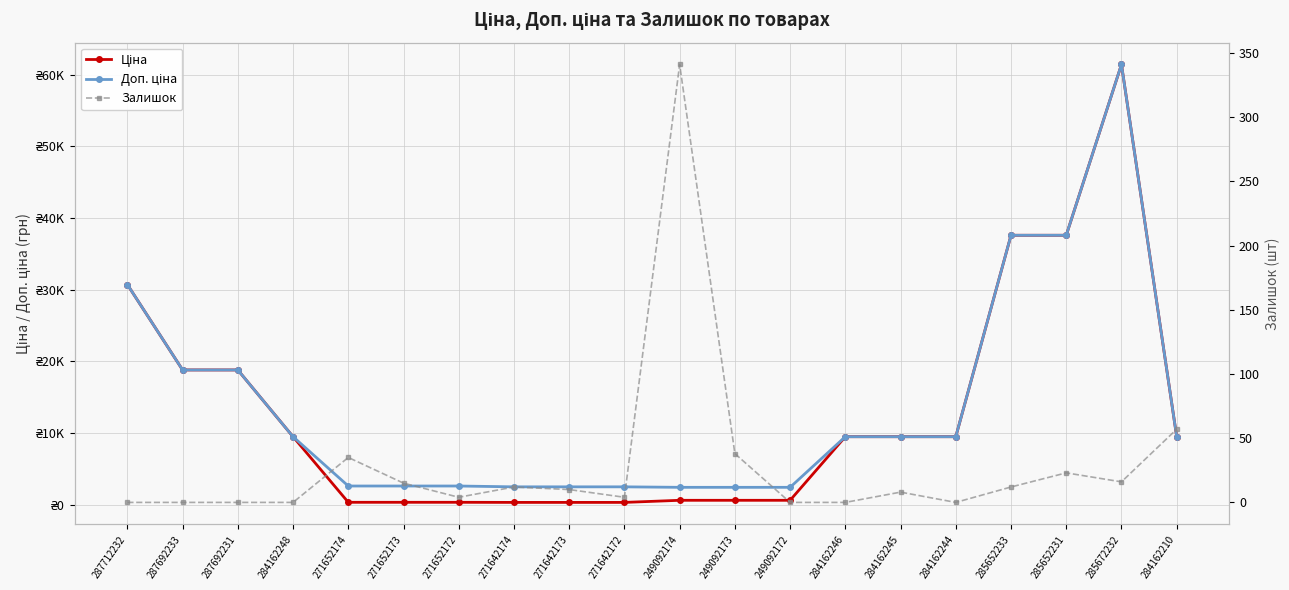

Is this an area chart (filled region under the line)?

No